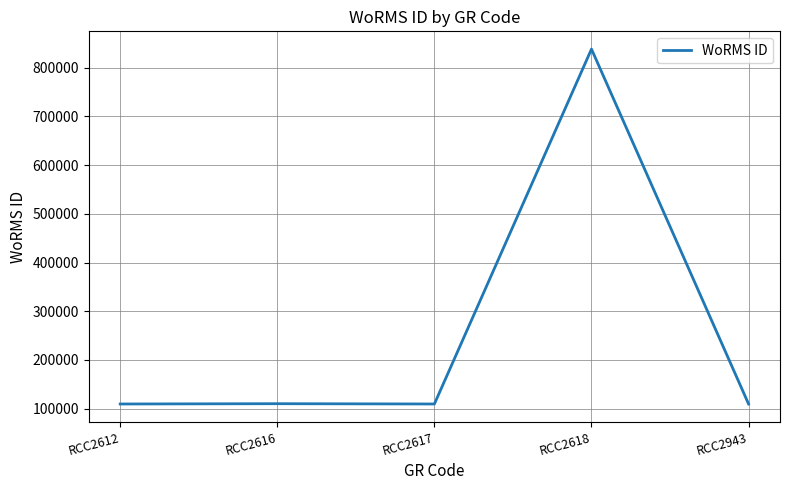

What is the difference between the maximum and minimum values?

728727